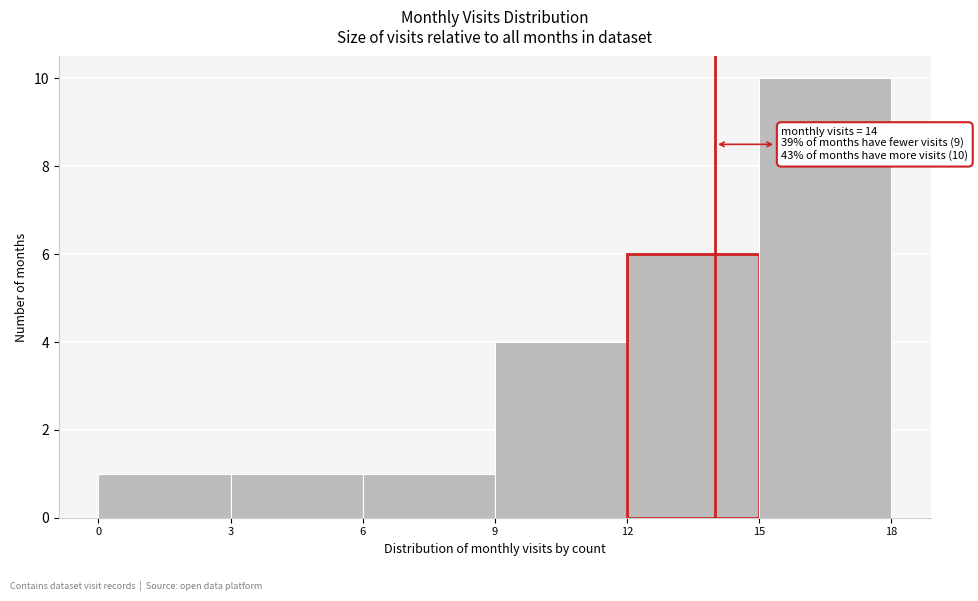

Over which range of the x-axis is the bar tallest?

15 to 18